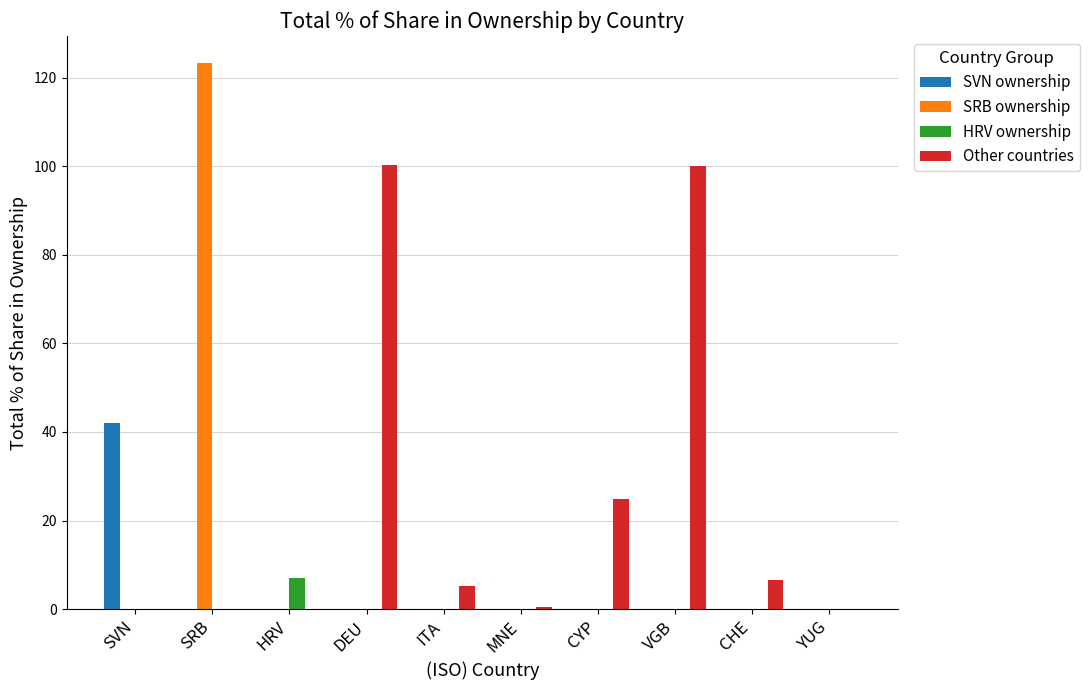

What is the highest value of the Other countries series?

100.3